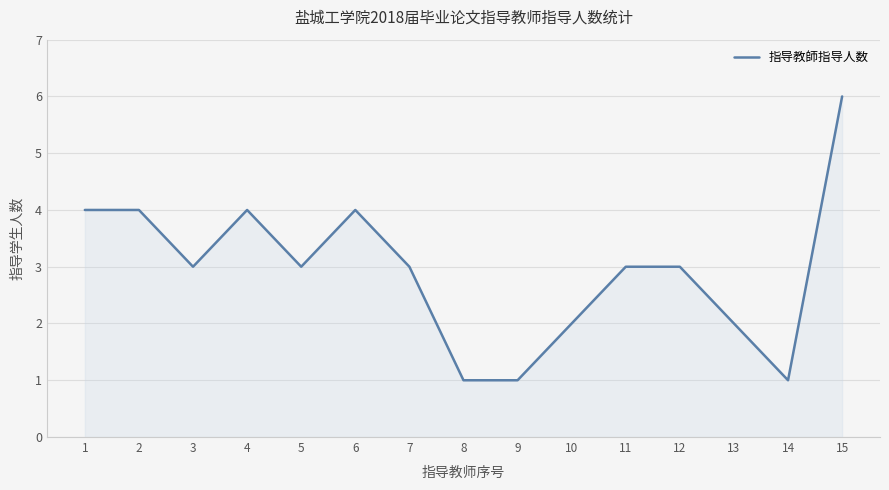

The chart shows a value of 4 at 6. True or false?

True